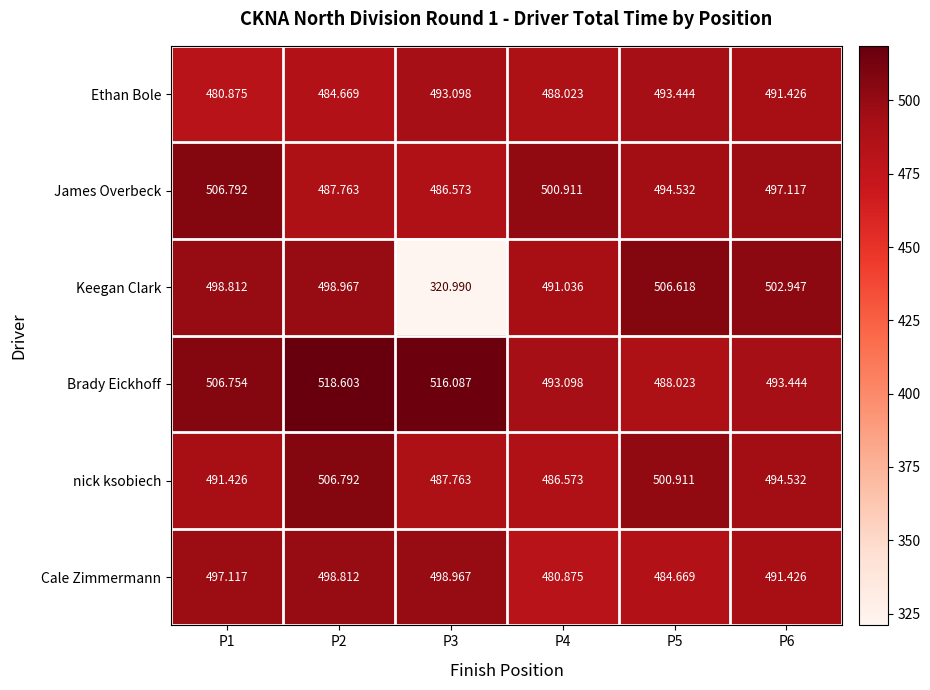

Rank the series at P2 from lowest to highest value.

Ethan Bole, James Overbeck, Cale Zimmermann, Keegan Clark, nick ksobiech, Brady Eickhoff